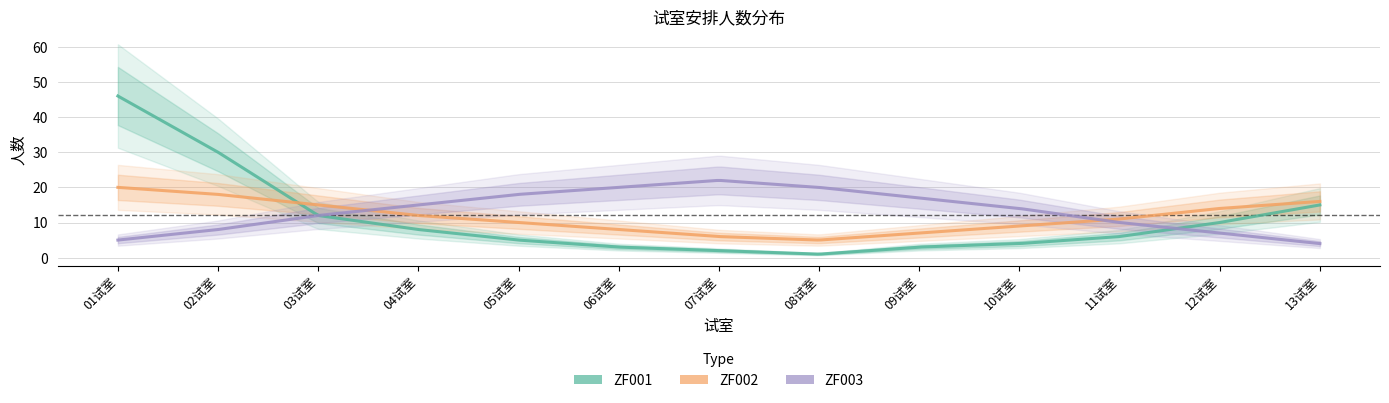

What is the average value of the ZF001 series?

11